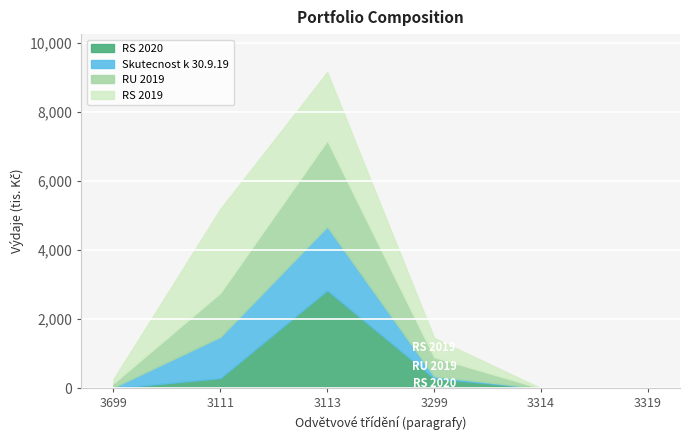

What is the average value of the RS 2020 series?

571